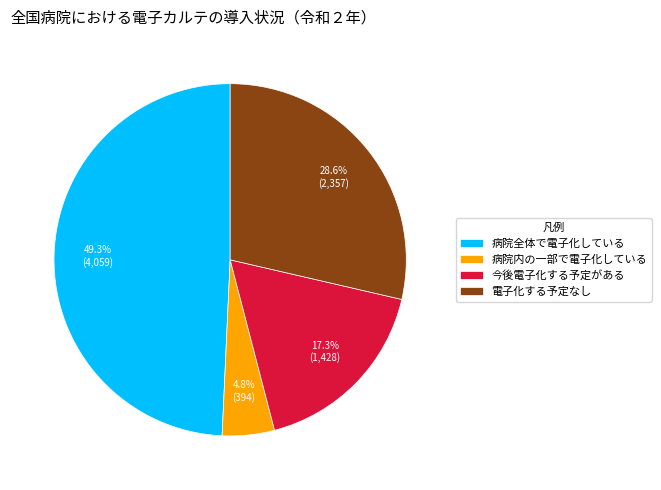

What is the ratio of the value at 電子化する予定なし to the value at 今後電子化する予定がある?

1.7